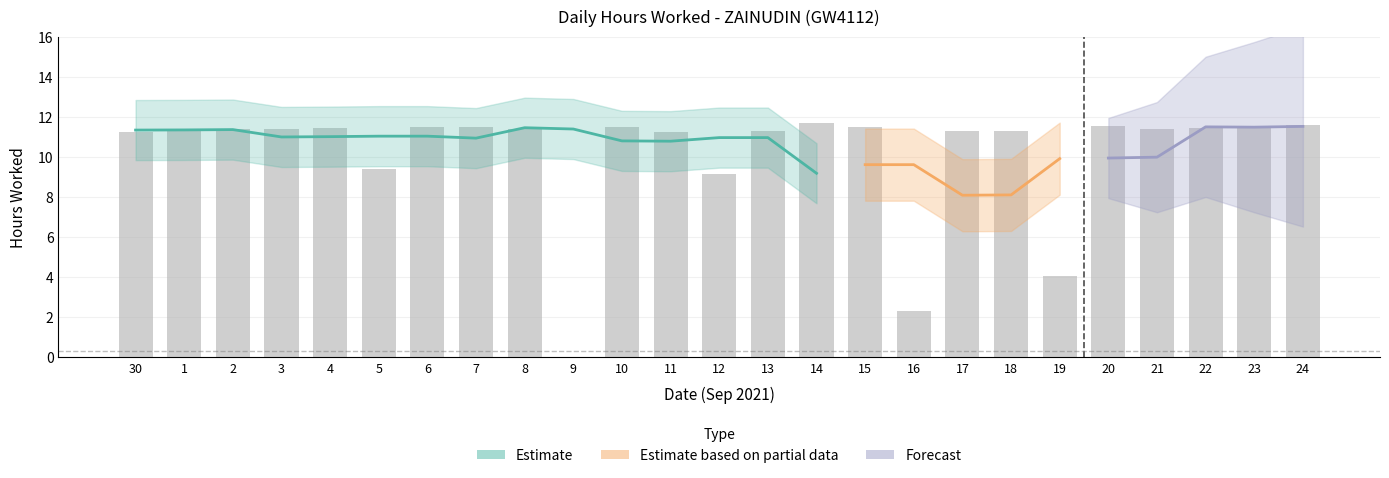

Between 8 and 12, which is larger?

8